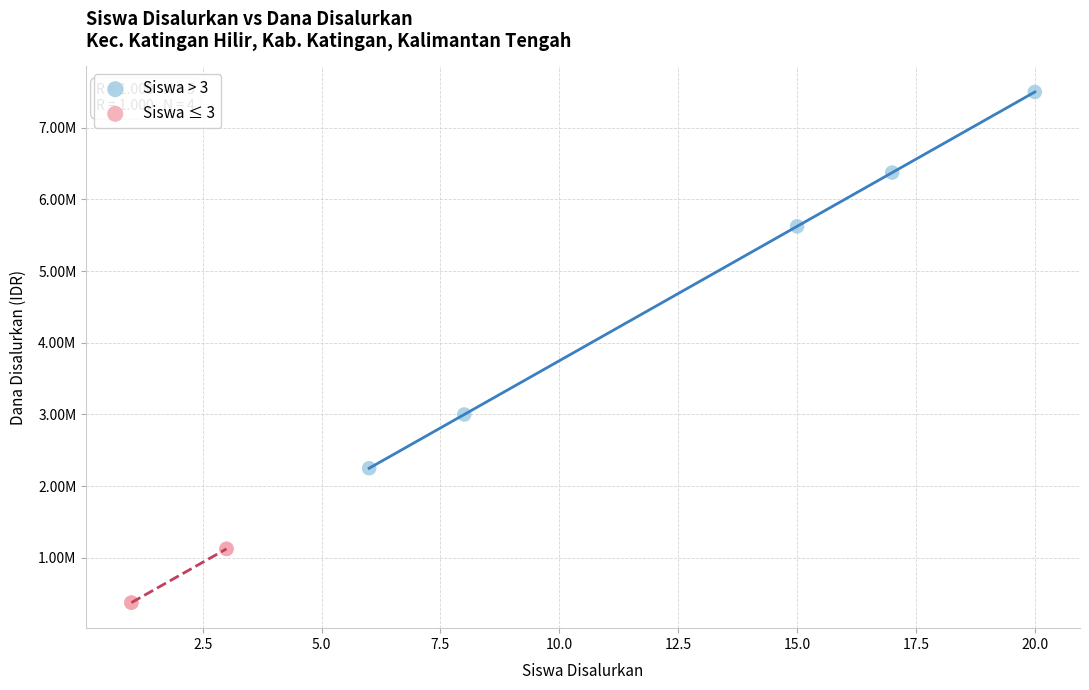

What are all the series names shown in the legend?

Siswa > 3, Siswa ≤ 3